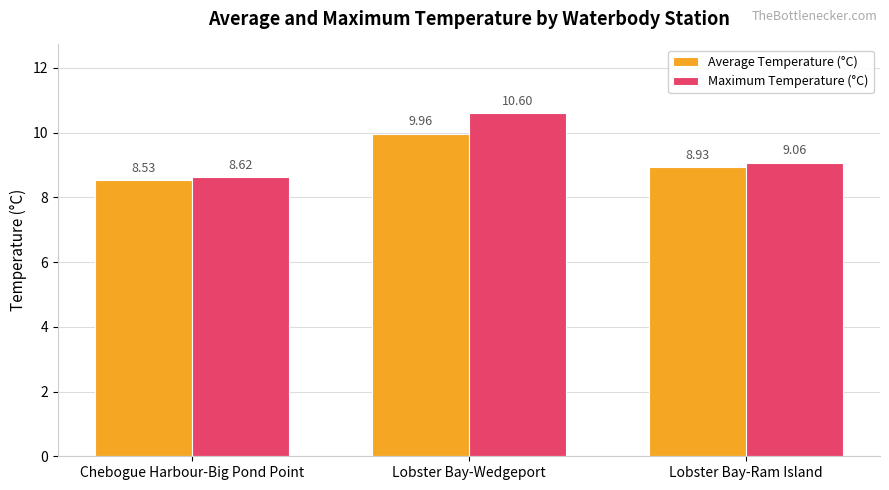

What is the value of the Maximum Temperature (°C) bar at the 1st from the left?

8.6